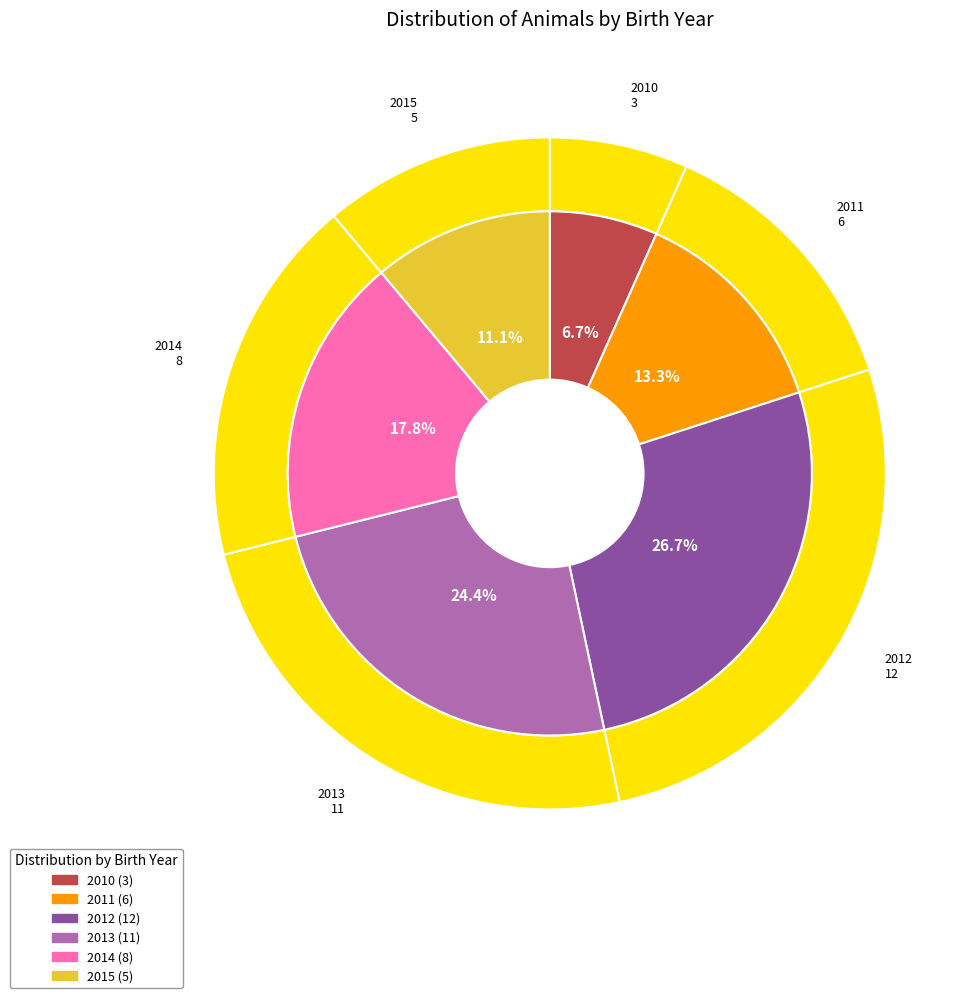

What percentage do 2013 and 2014 together represent?

42.2%